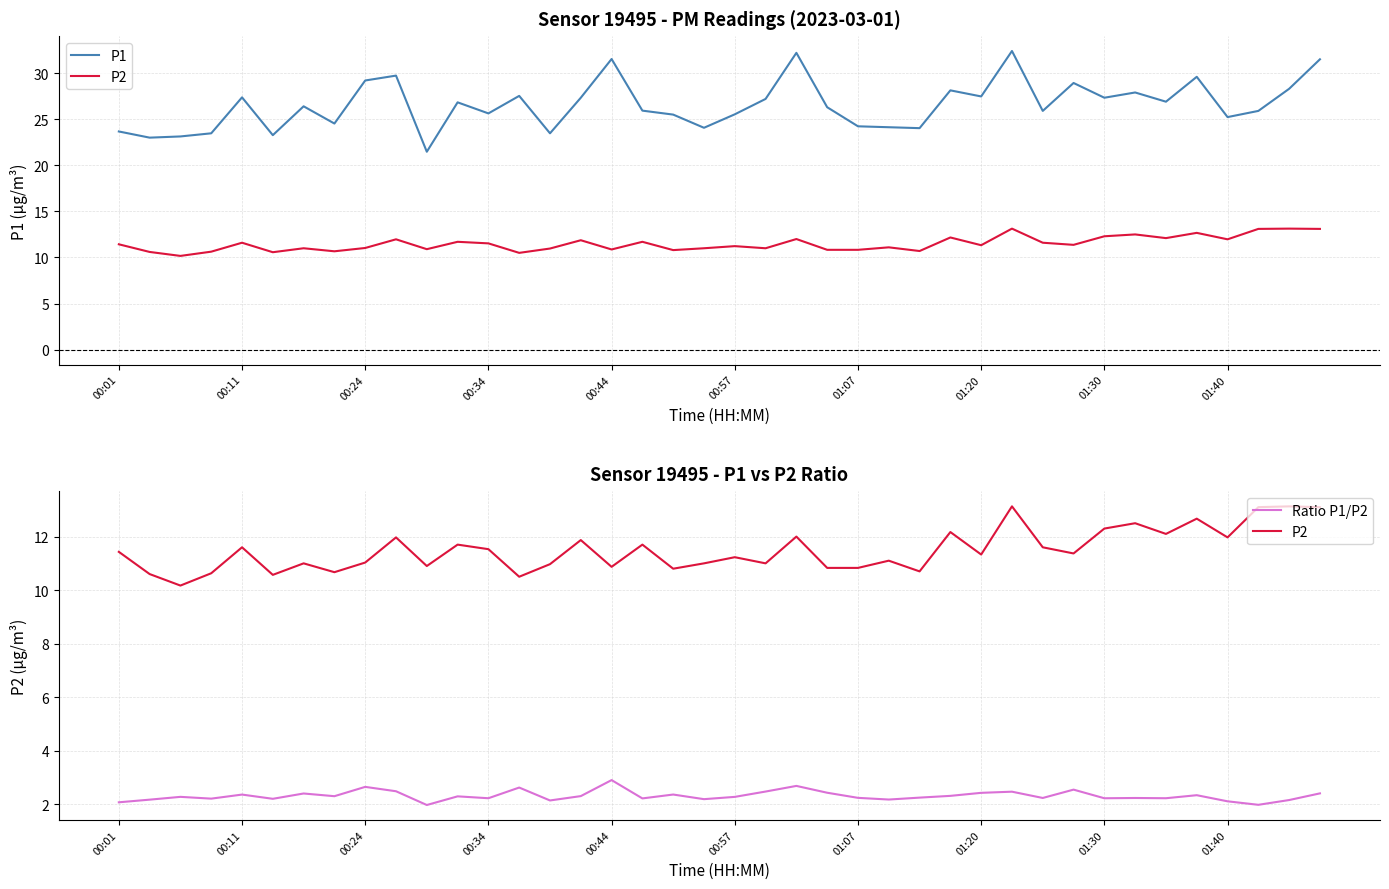

True or false: P2 and P1 intersect in this chart.

False